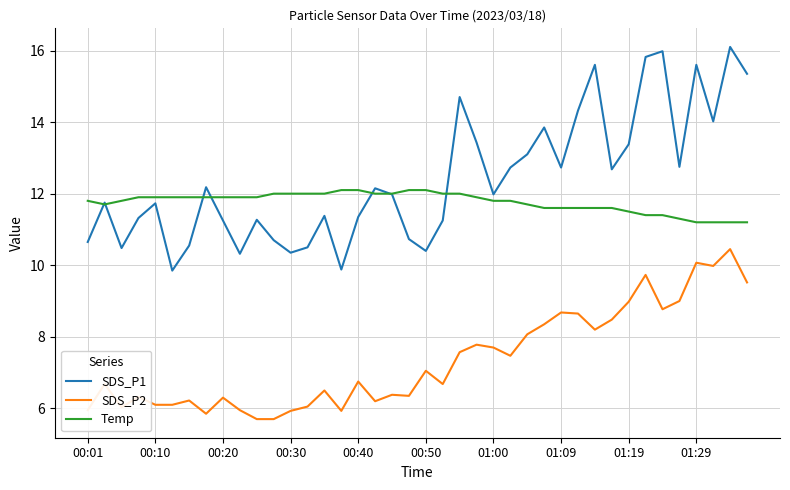

Does the chart have visible grid lines?

Yes